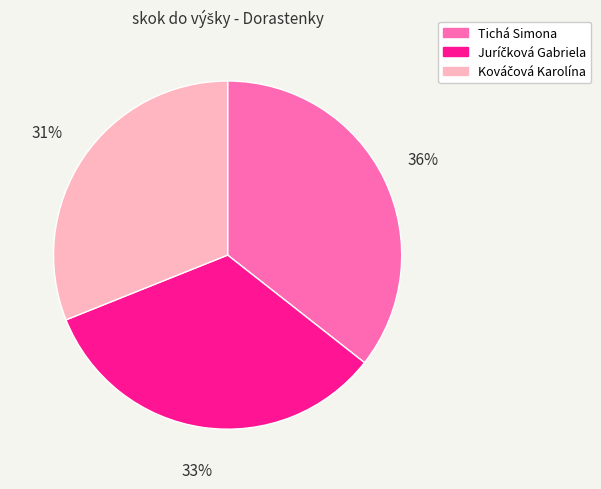

To the nearest percent, what is the average slice percentage?

33%